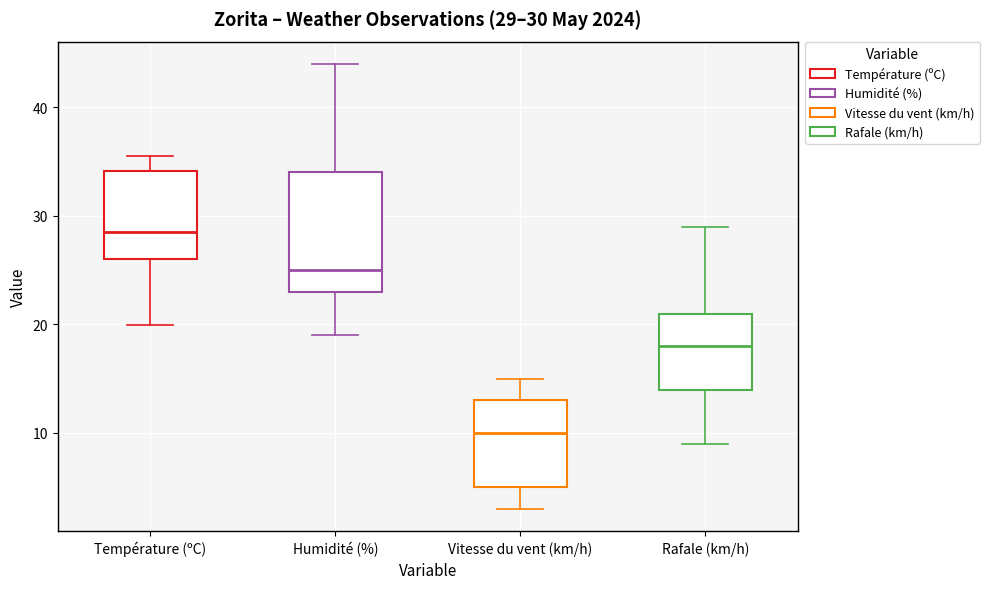

Which box's median line is the lowest?

Vitesse du vent (km/h)